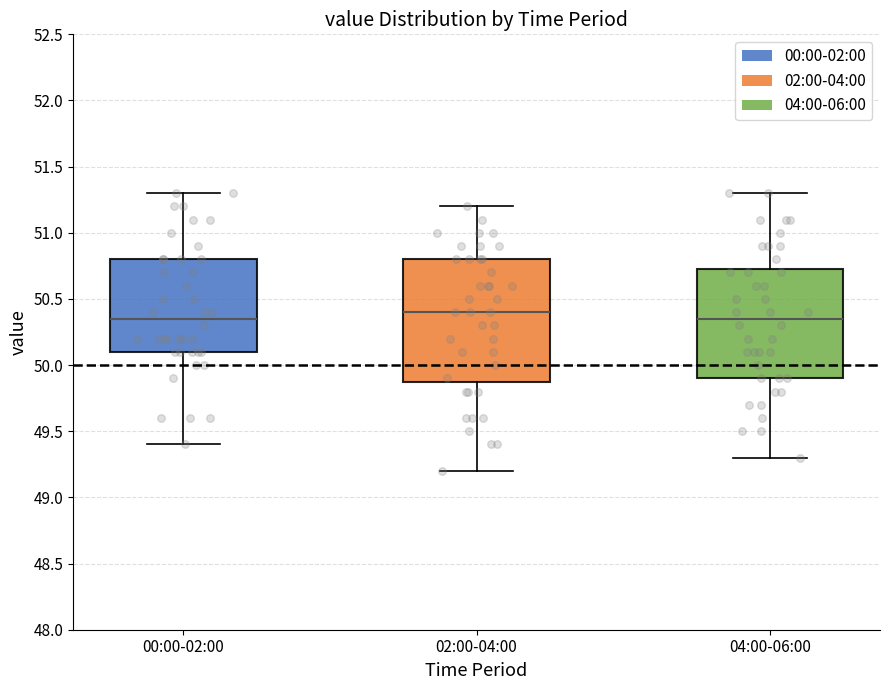

Reading left to right, transcribe this box plot: for each box, give where its median line is, the range the box spans, and where its two whiskers end, as read against the y-axis. The values are not printed on the chart, so give them approximately, as read against the axis.

00:00-02:00: median 50.35, box 50.10 to 50.80, whiskers 49.40 to 51.30
02:00-04:00: median 50.40, box 49.90 to 50.80, whiskers 49.20 to 51.20
04:00-06:00: median 50.35, box 49.90 to 50.75, whiskers 49.30 to 51.30